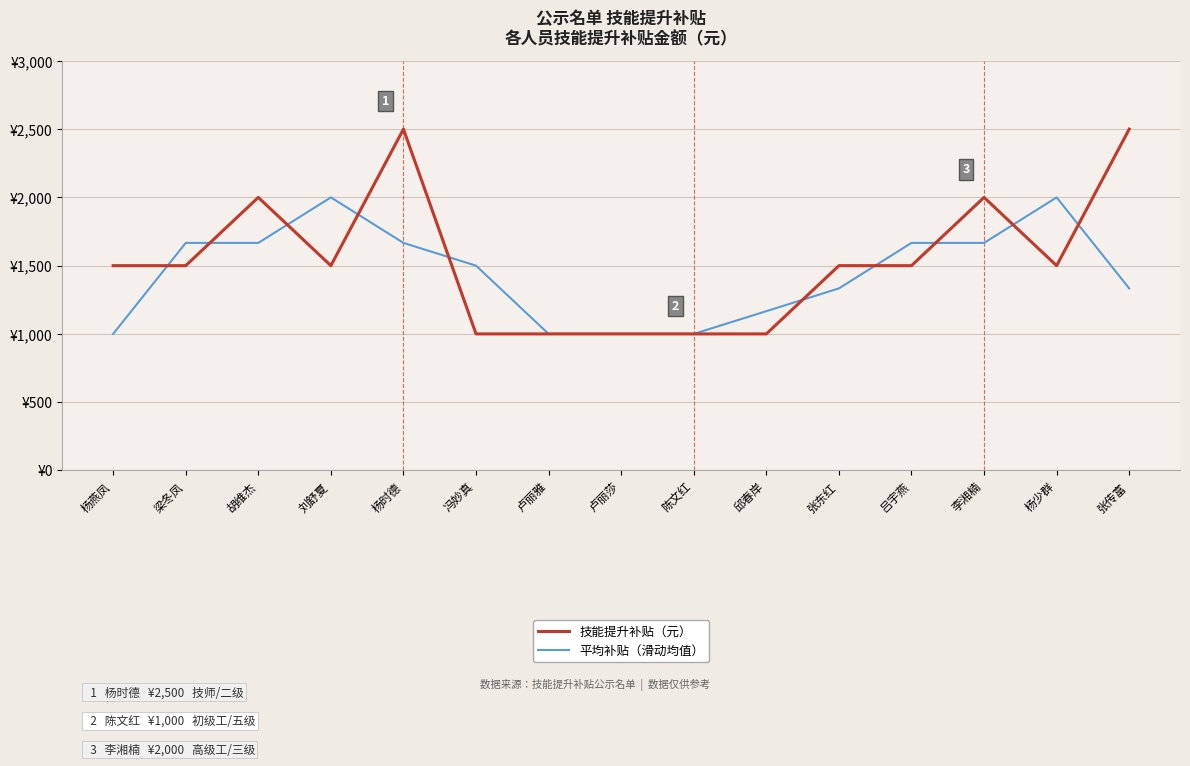

What are all the series names shown in the legend?

技能提升补贴（元）, 平均补贴（滑动均值）